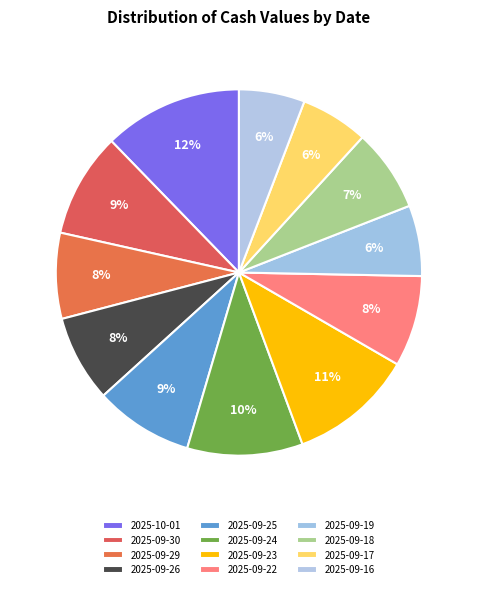

Rank the categories by value from lowest to highest.

2025-09-16, 2025-09-17, 2025-09-19, 2025-09-18, 2025-09-29, 2025-09-26, 2025-09-22, 2025-09-25, 2025-09-30, 2025-09-24, 2025-09-23, 2025-10-01